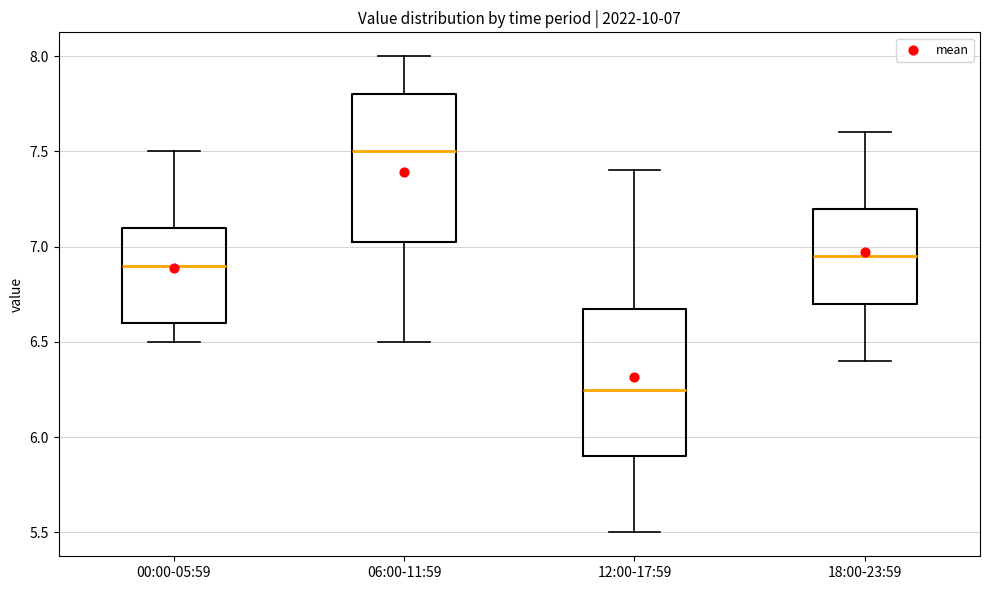

Which box has the highest median line?

06:00-11:59